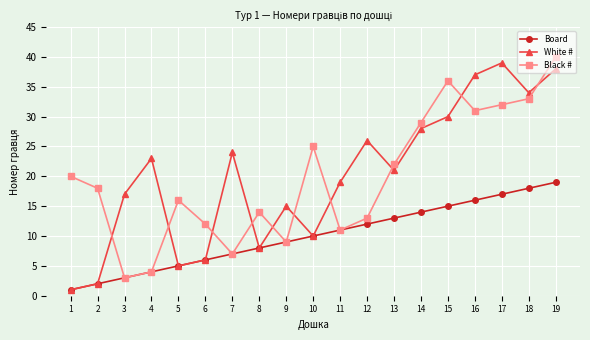

Which category has the highest value in the Board series?

19